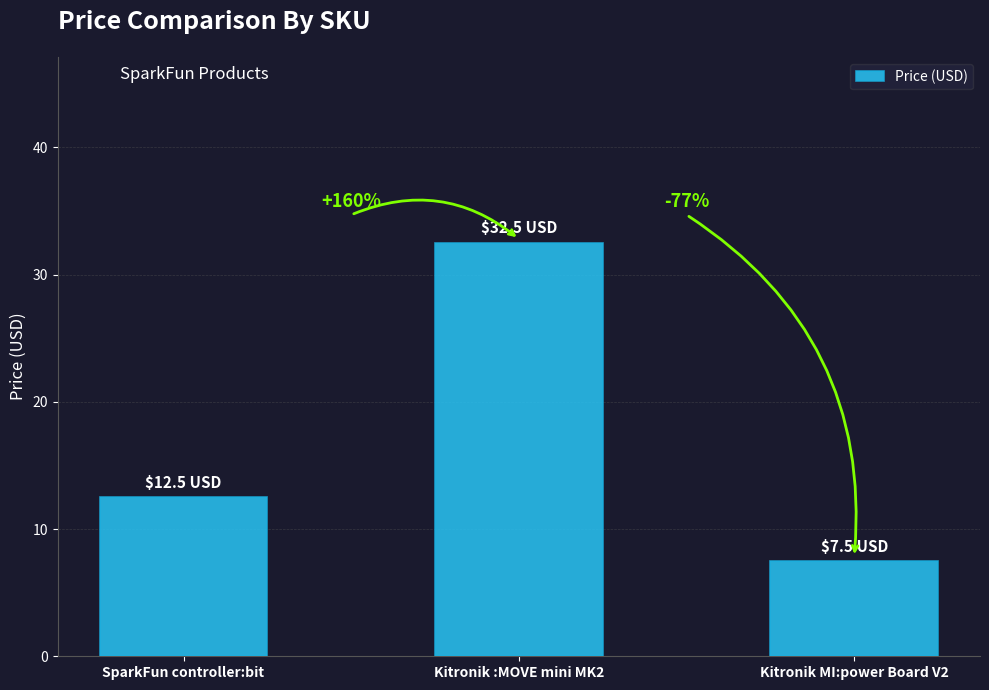

What is the minimum value shown in the chart?

7.5